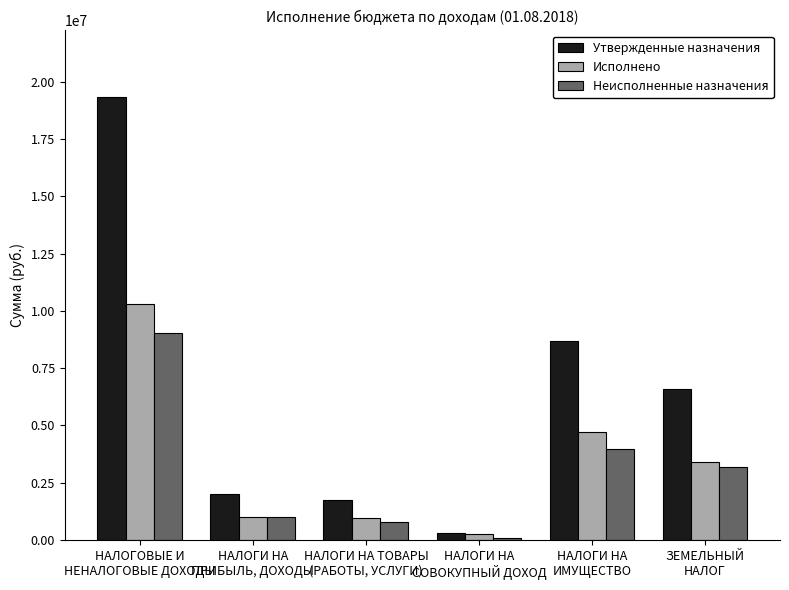

What position from the left is НАЛОГОВЫЕ И
НЕНАЛОГОВЫЕ ДОХОДЫ?

1